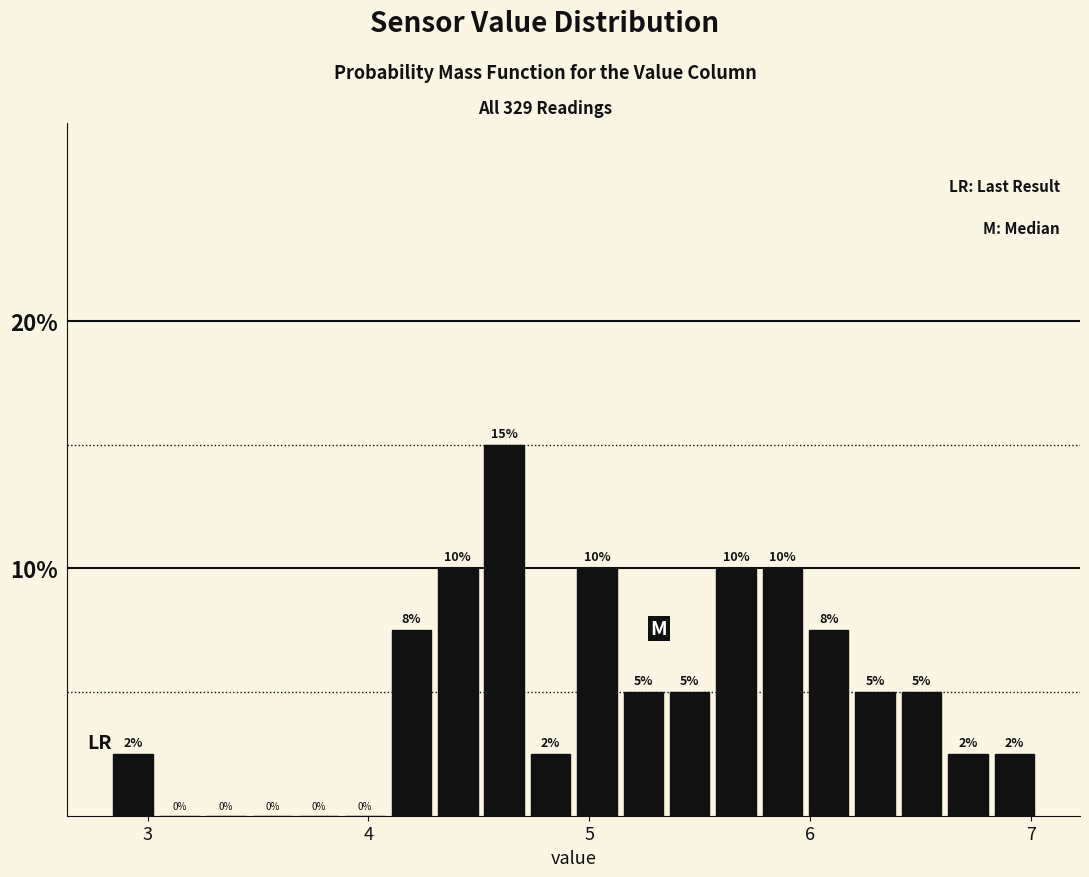

Read against the x-axis, roughly where is the centre of the tallest bar?

4.6